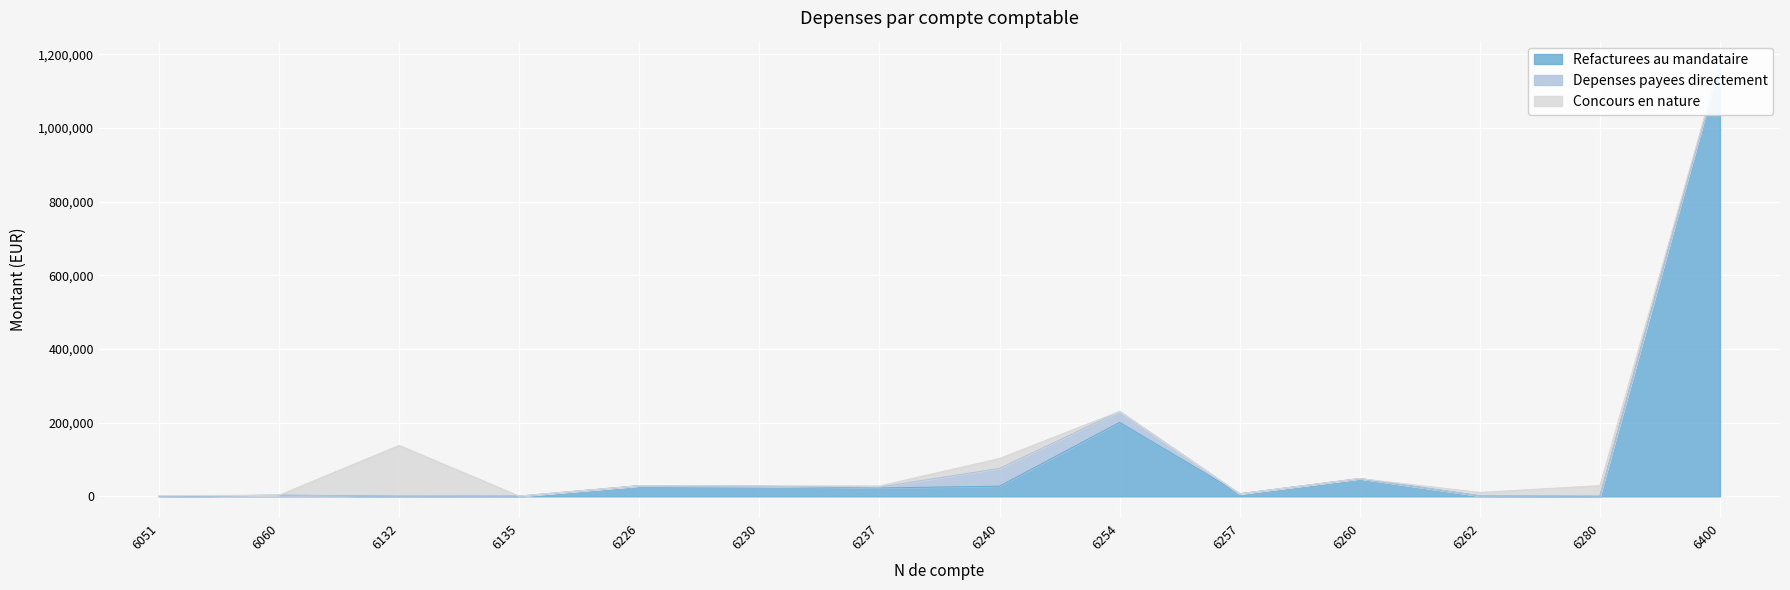

Which series has the largest total across all categories?

Refacturees au mandataire